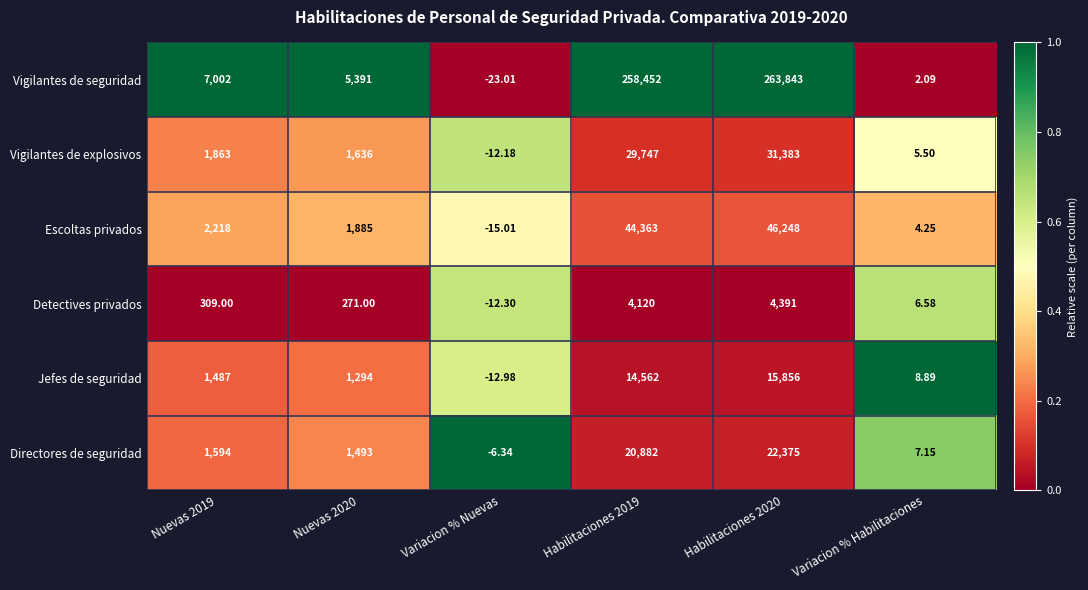

Which series has the largest total across all categories?

Vigilantes de seguridad